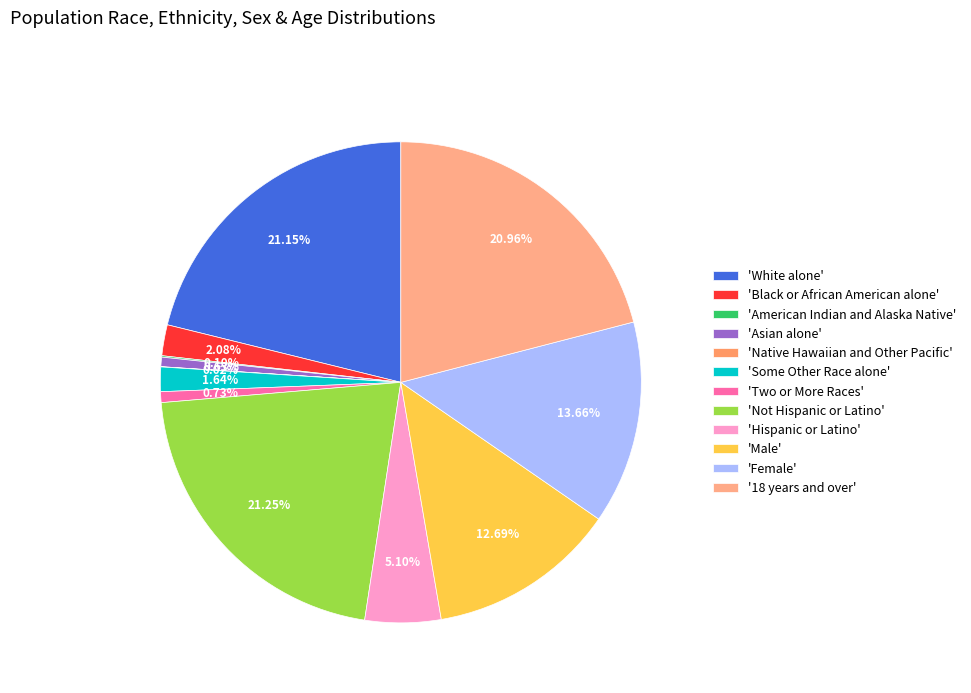

Which slice is the smallest?

Native Hawaiian and Other Pacific